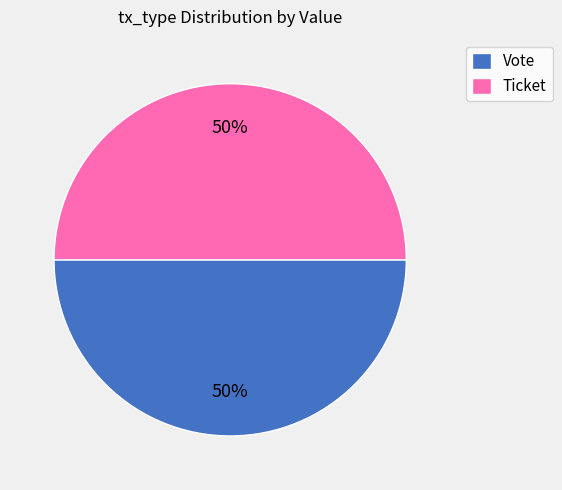

Is it true that Ticket is 1% of the pie?

False